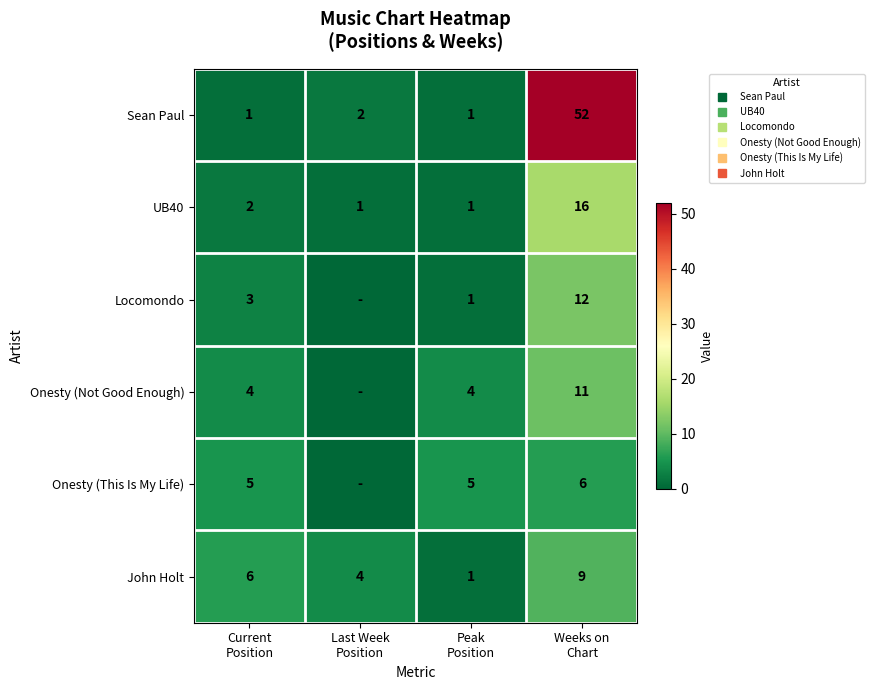

What value does the UB40 series have at Weeks on Chart?

16